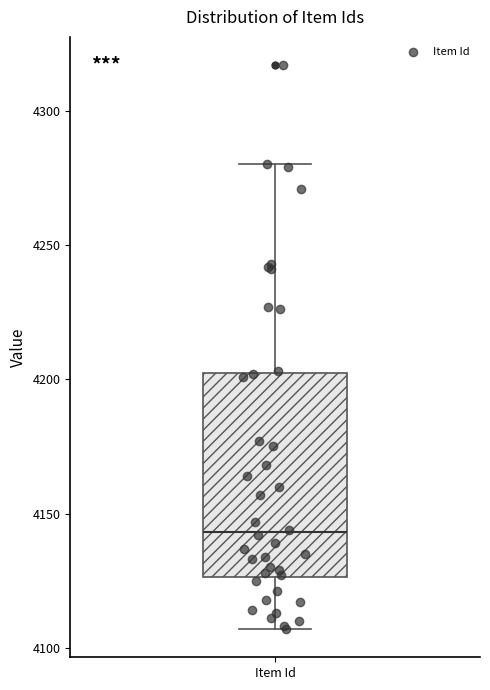

Read this box plot against the y-axis: the position of the median line, the range covered by the box, and the ends of both whiskers. The values are not printed on the chart, so give them approximately, as read against the axis.

median 4145, box 4125 to 4200, whiskers 4105 to 4280